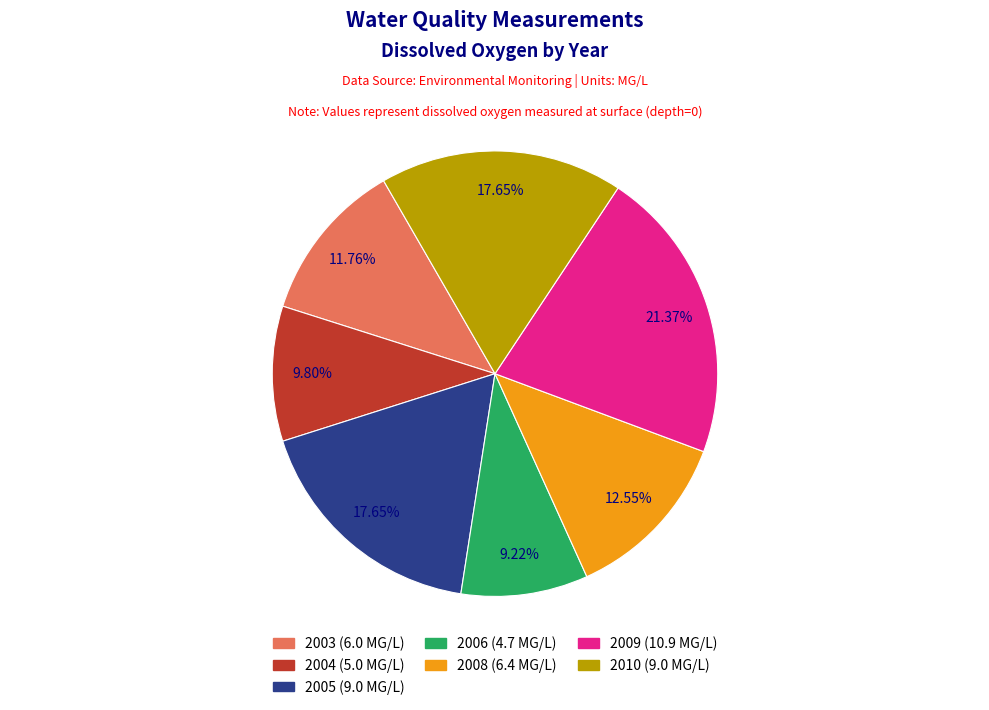

True or false: 2005 accounts for 25% of the total.

False